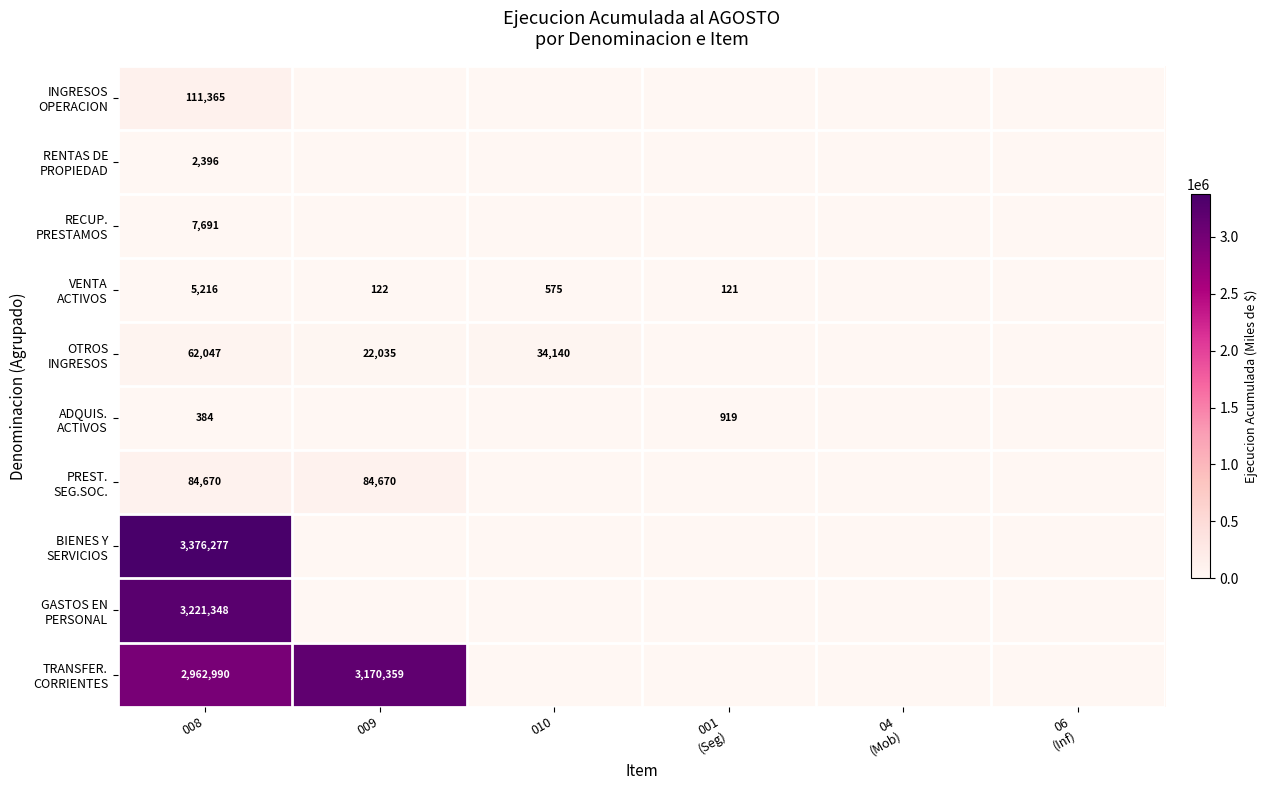

Is it true that PREST. SEG.SOC. equals 0 at 06 (Inf)?

True